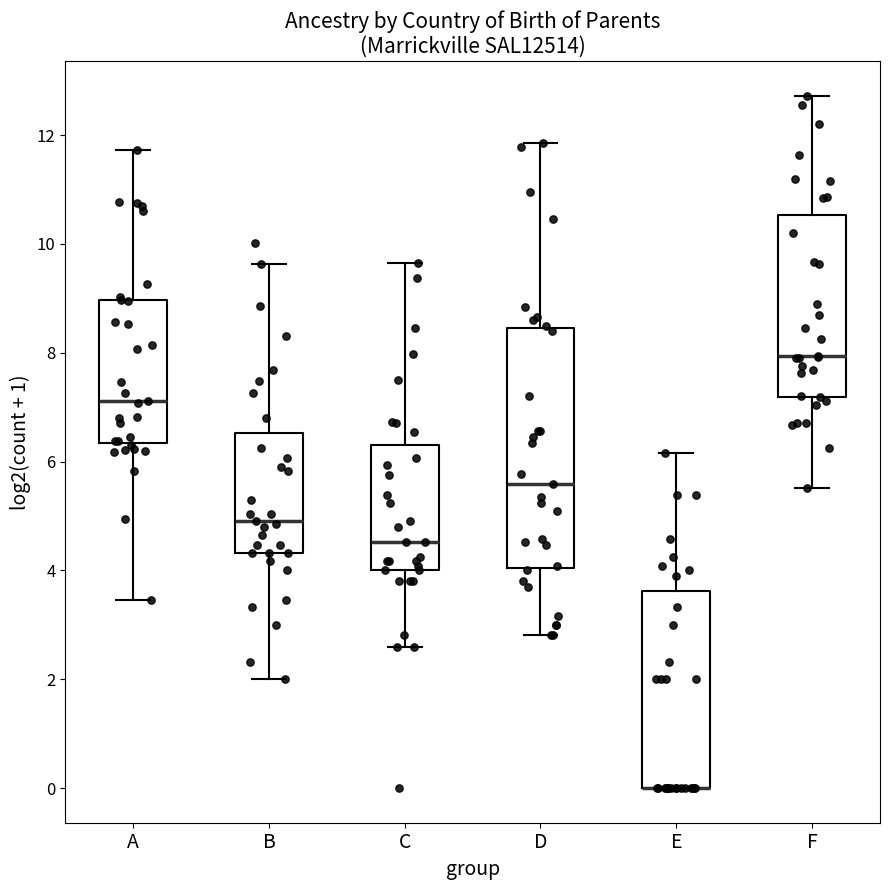

Comparing the boxes themselves (not the whiskers), which one is the tallest?

D